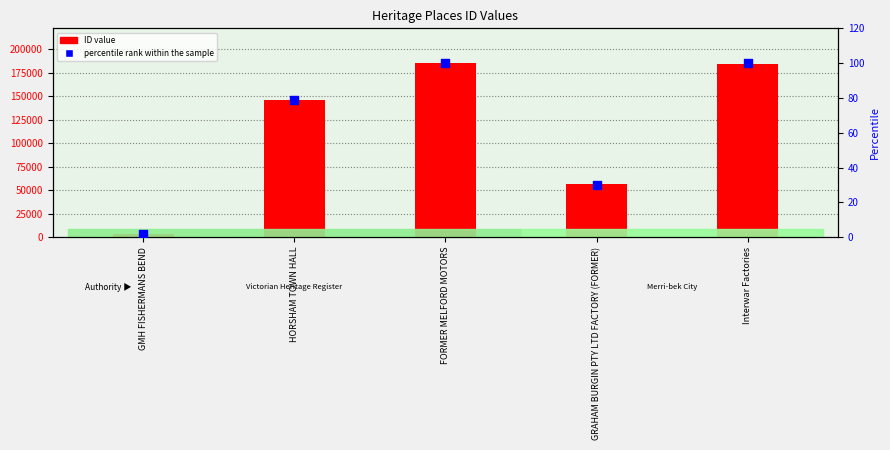

Which series contains the highest Y value?

ID value